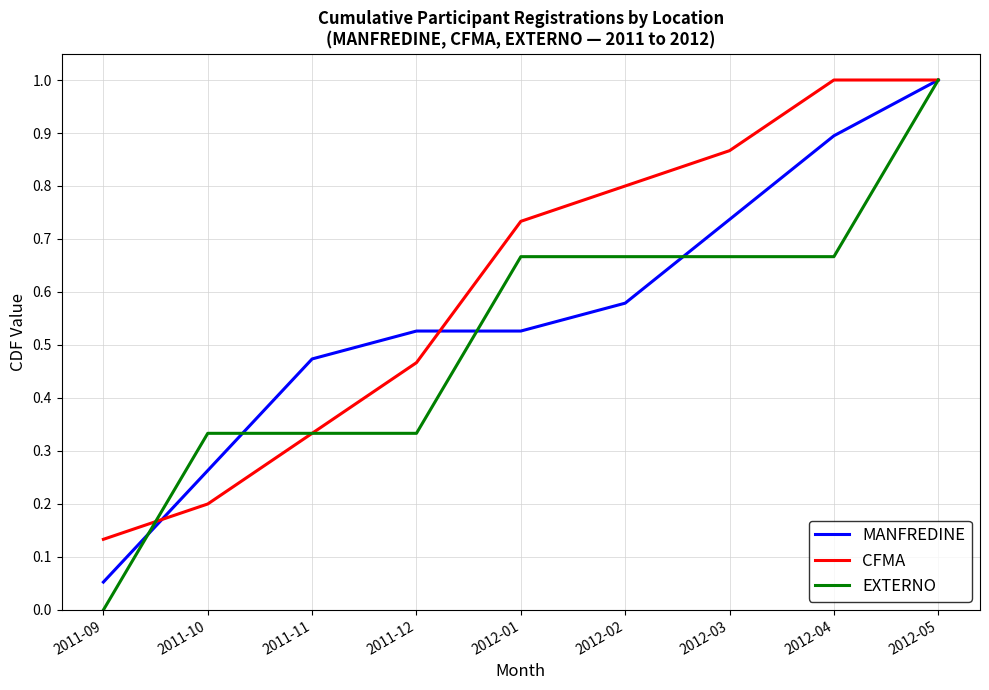

At 2012-04, list the series in order from largest to smallest.

CFMA, MANFREDINE, EXTERNO